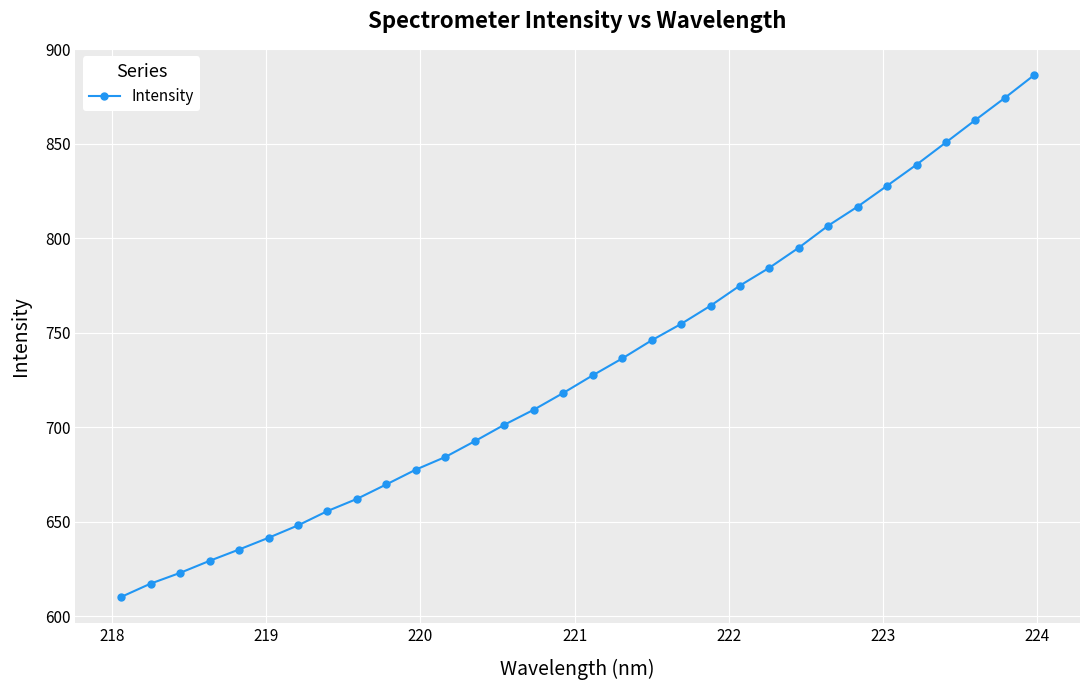

What is the minimum value shown in the chart?

610.2